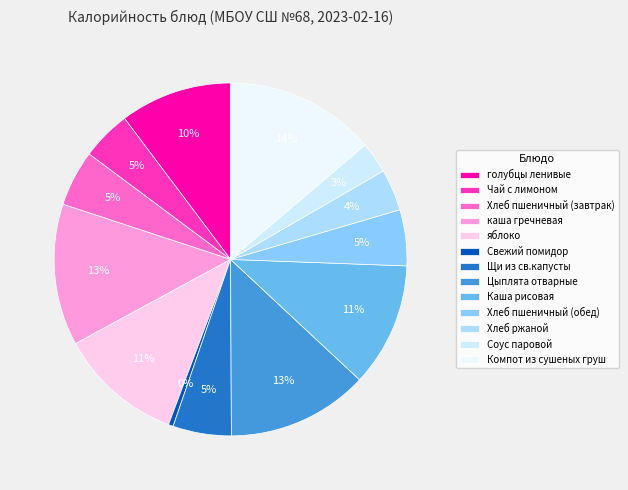

True or false: голубцы ленивые accounts for 21% of the total.

False